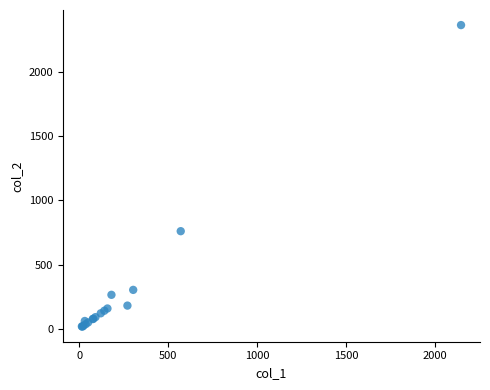

What Y value in the scatter plot is closest to 1191?

760.0